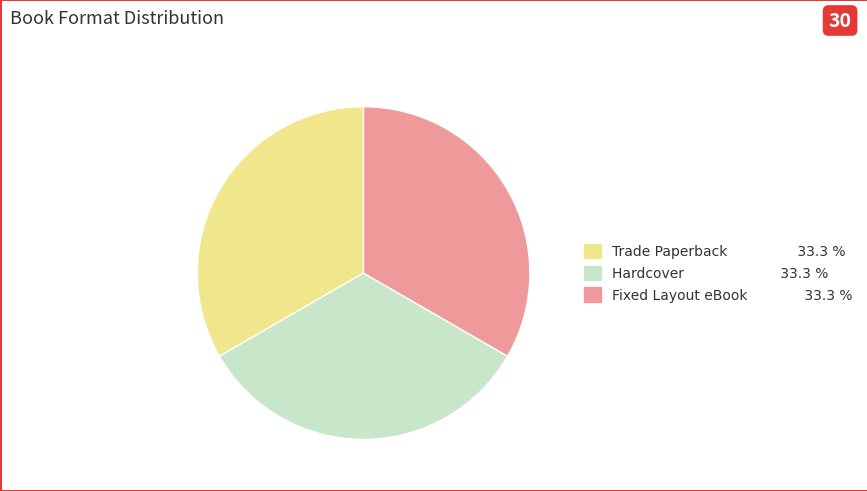

Is there a majority slice in this chart?

No